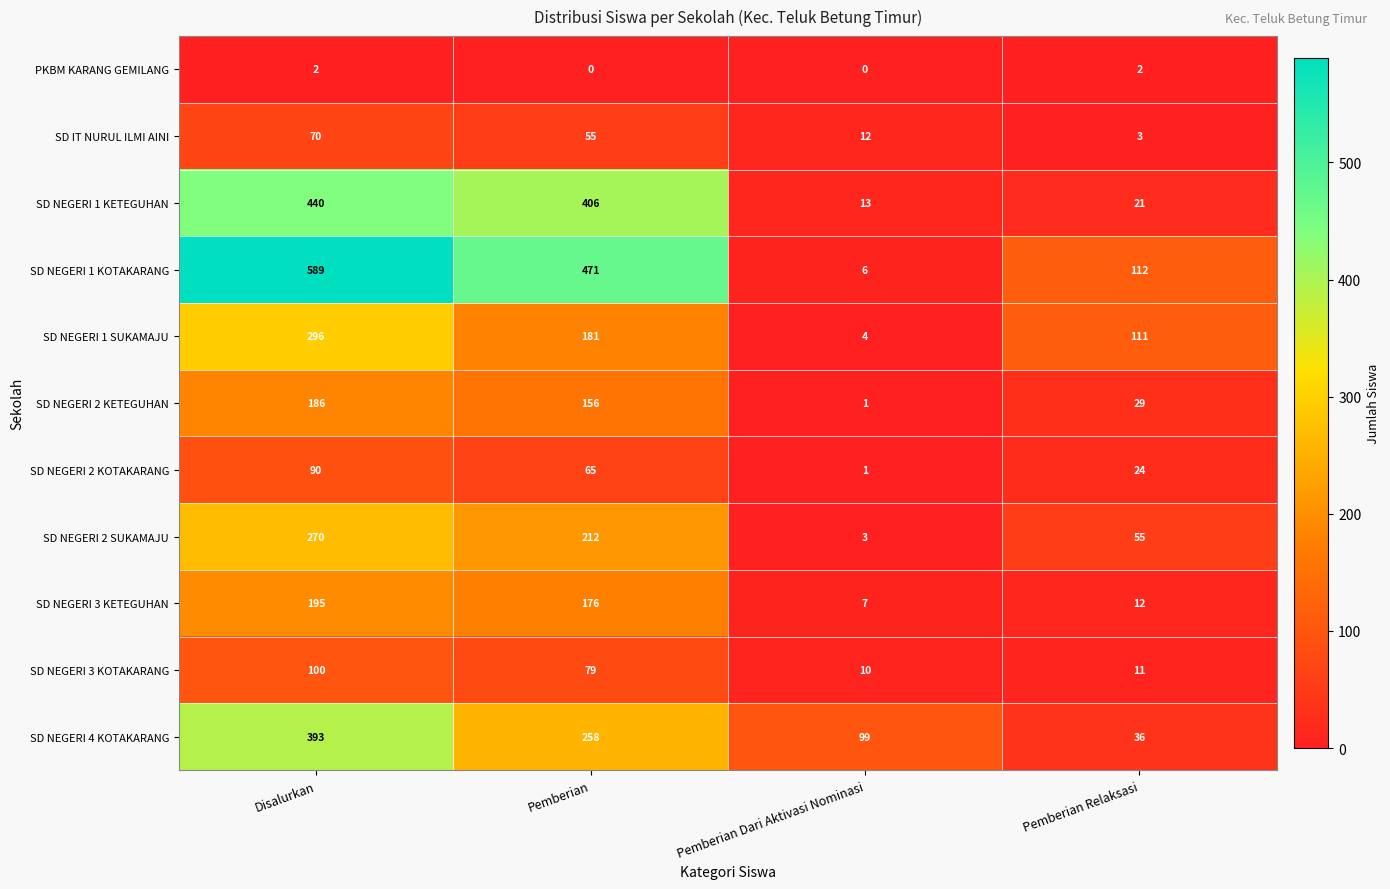

What is the greatest value displayed?

589